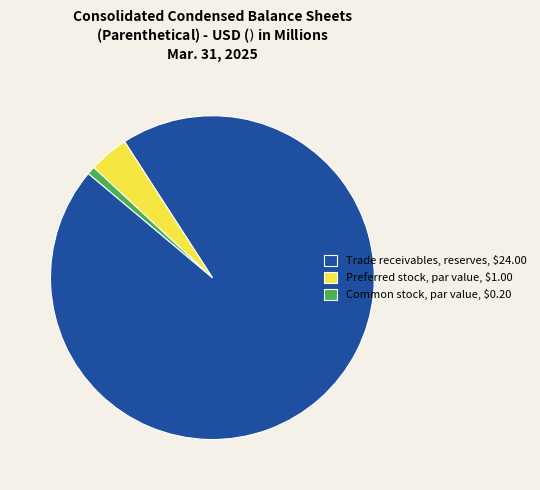

Is there any slice that represents more than half of the pie?

Yes